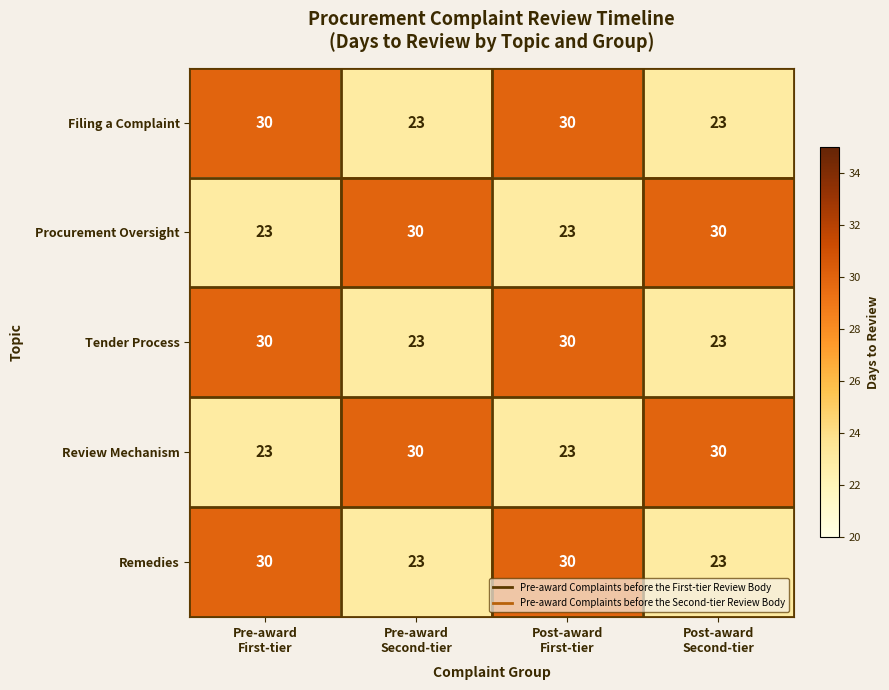

Reading left to right, what are all the values shown in this chart?

Filing a Complaint: 30	23	30	23
Procurement Oversight: 23	30	23	30
Tender Process: 30	23	30	23
Review Mechanism: 23	30	23	30
Remedies: 30	23	30	23